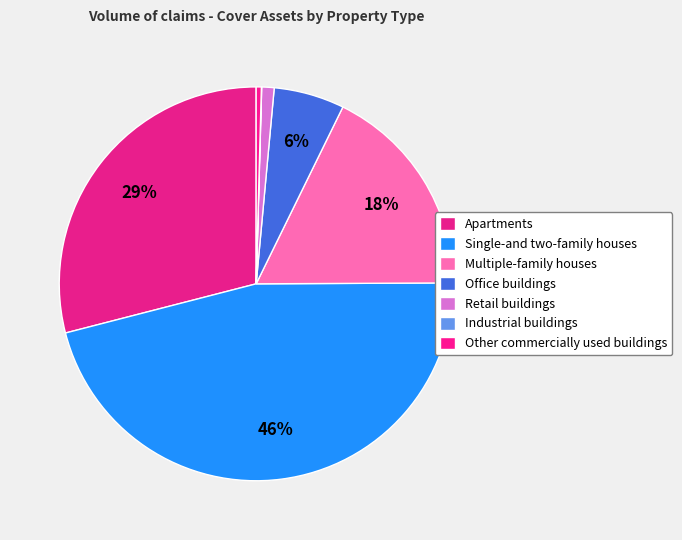

To the nearest percent, what portion does Retail buildings represent?

1%